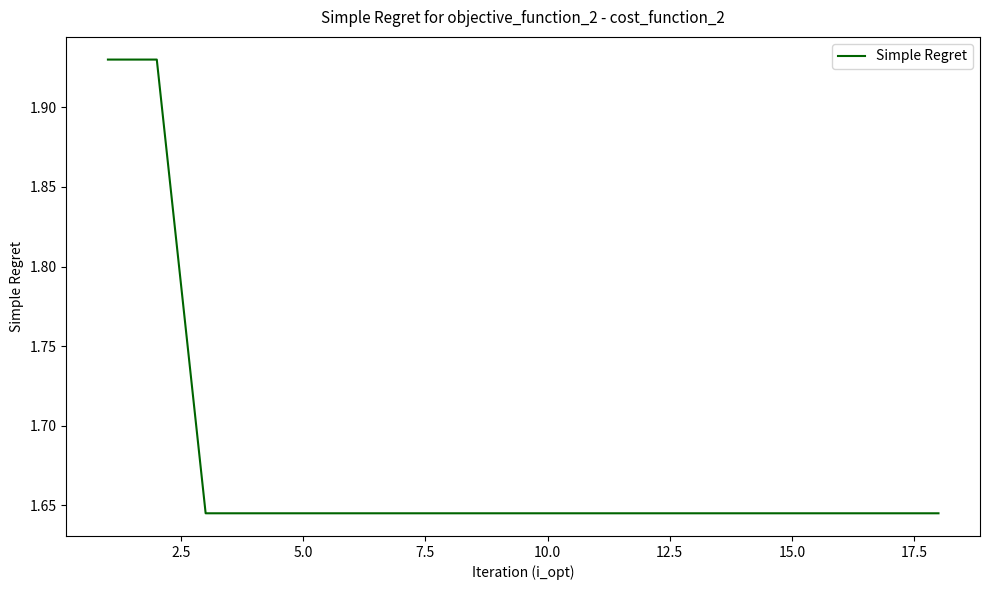

What is the difference between the maximum and minimum values?

0.3